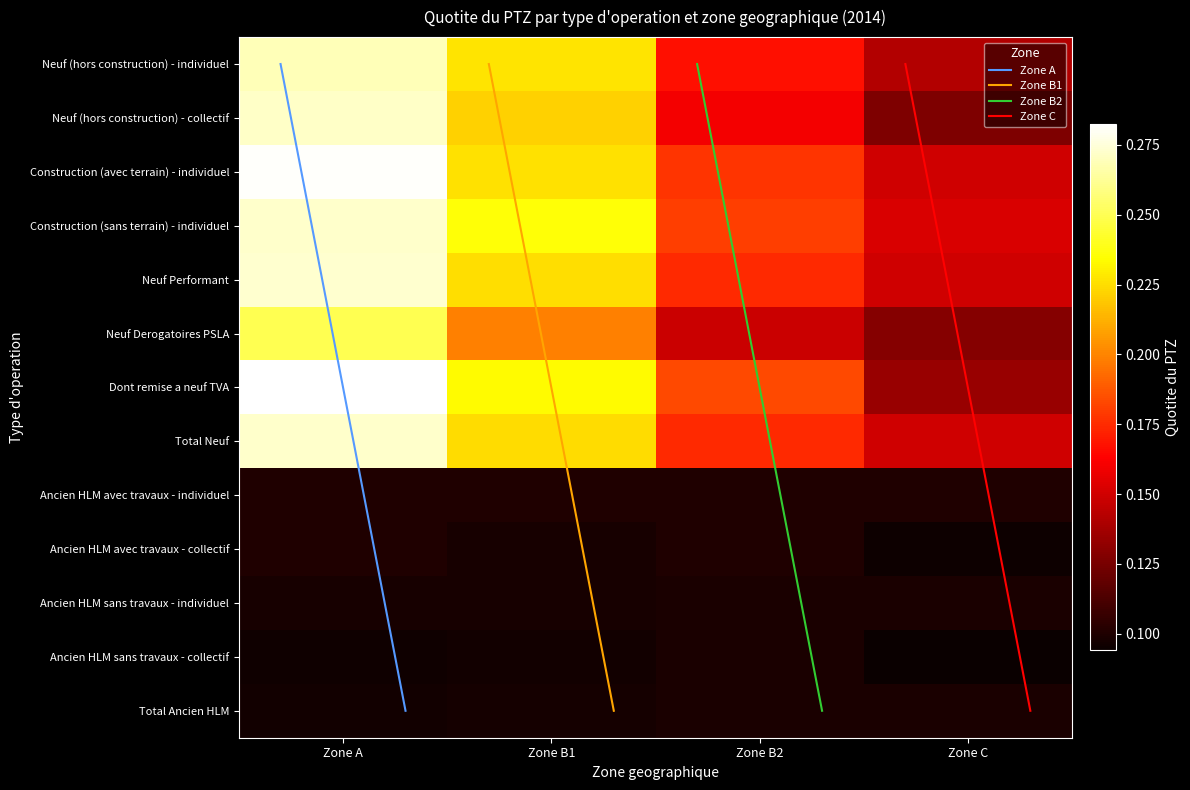

Which series has the largest range (max minus min)?

Dont remise a neuf TVA